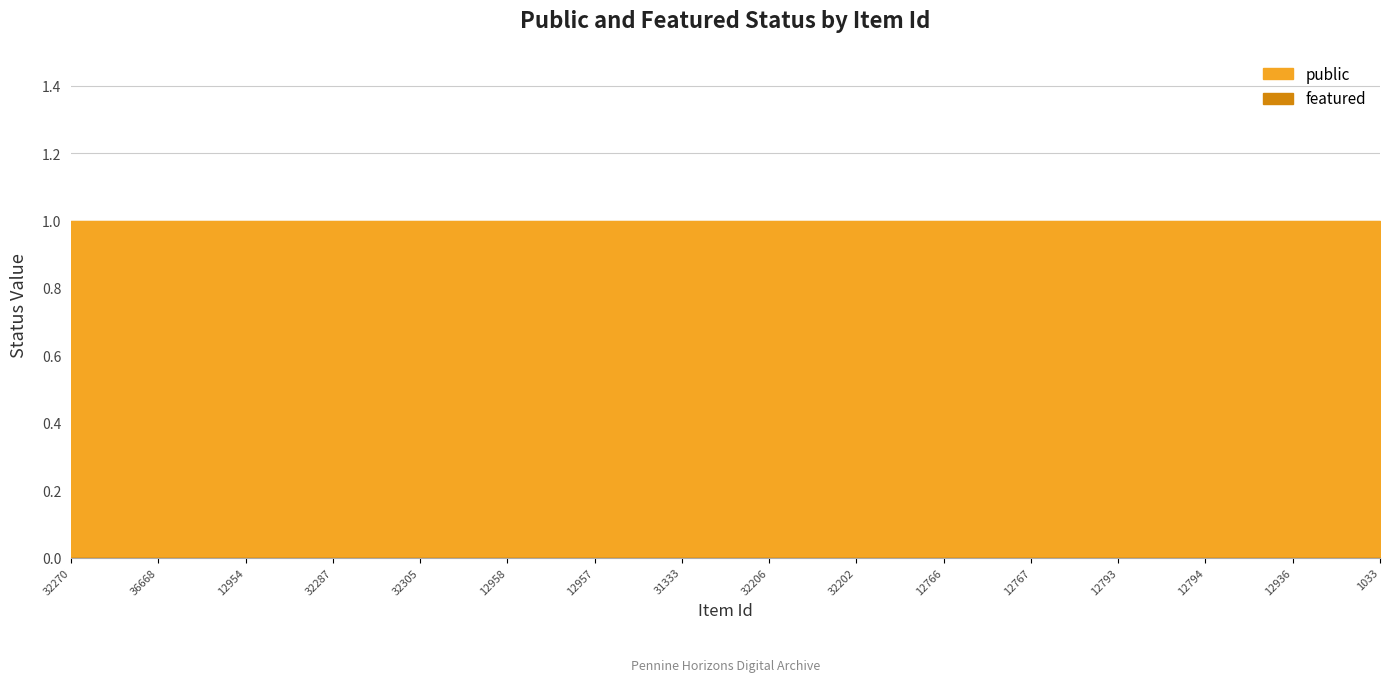

At which label does public reach its minimum?

32270